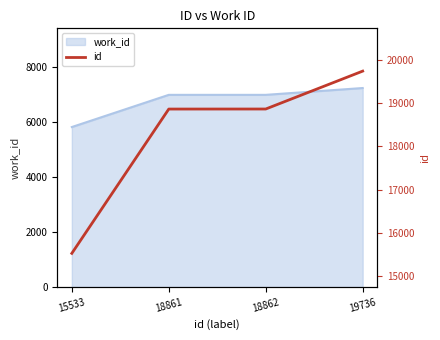

What is the difference between the second highest and second lowest values?

1